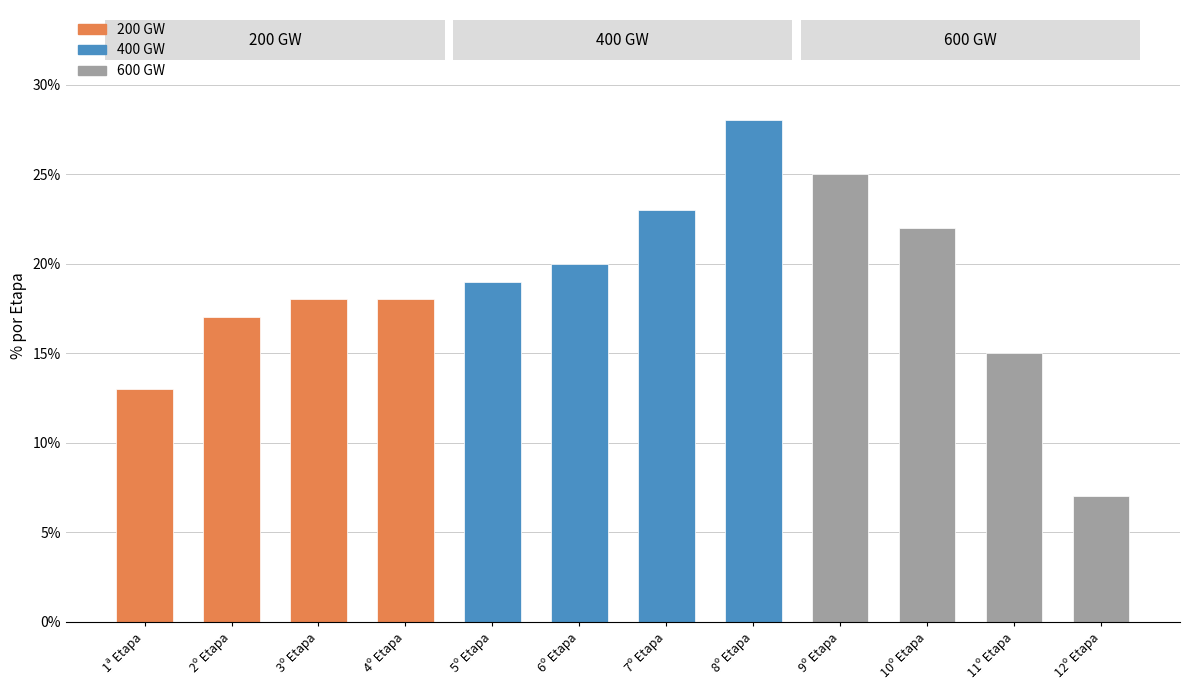

Is it true that the value at 10º Etapa is 9?

False